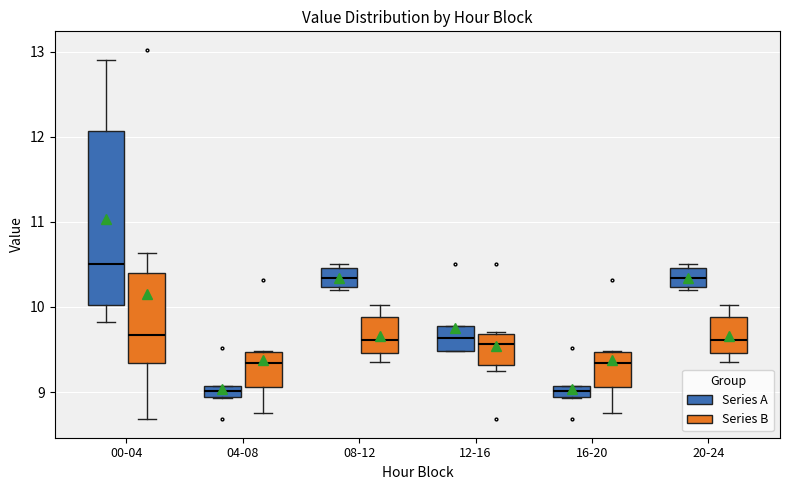

Where is the lower edge of the box for 08-12 (Series B) on the y-axis? The values are not printed on the chart, so give them approximately, as read against the axis.

9.5